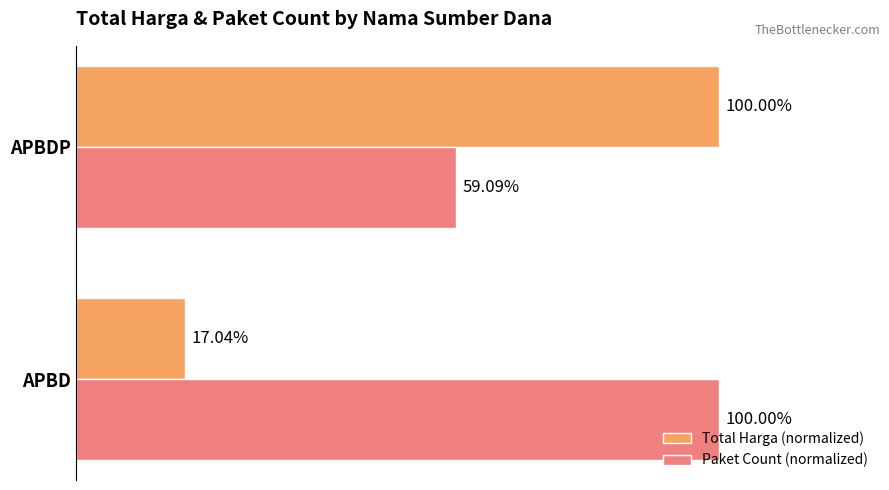

What are all the series names shown in the legend?

Total Harga (normalized), Paket Count (normalized)